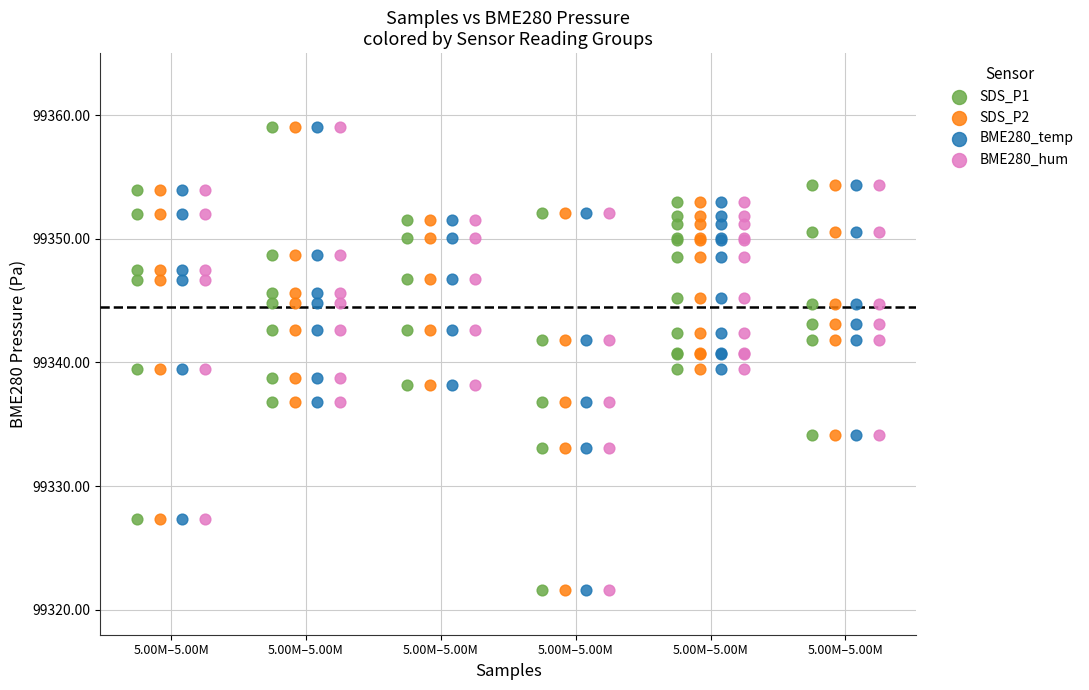

What are all the series names shown in the legend?

SDS_P1, SDS_P2, BME280_temp, BME280_hum